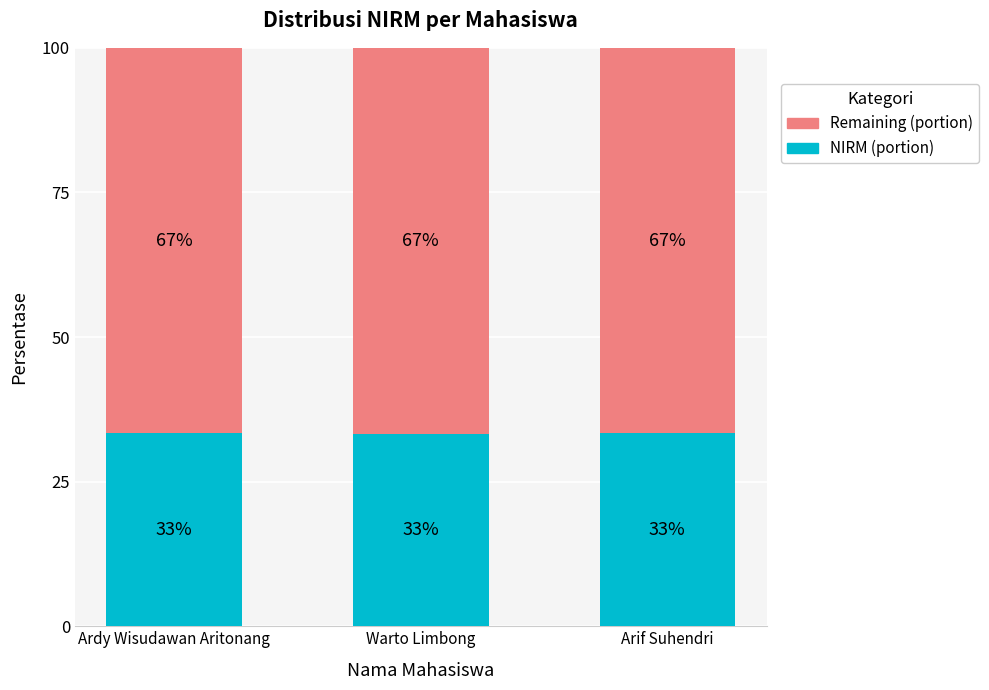

How many bars are there in total?

3